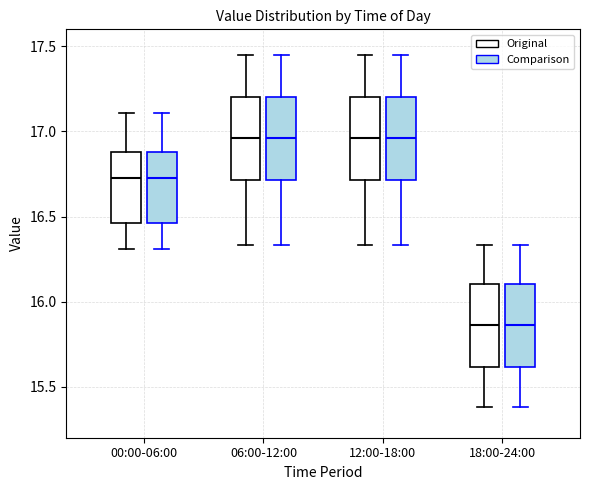

Reading left to right, read every box against the y-axis: the position of its median line, the range the box covers, and the ends of its whiskers. The values are not printed on the chart, so give them approximately, as read against the axis.

00:00-06:00 (Original): median 16.75, box 16.45 to 16.90, whiskers 16.30 to 17.10
00:00-06:00 (Comparison): median 16.75, box 16.45 to 16.90, whiskers 16.30 to 17.10
06:00-12:00 (Original): median 16.95, box 16.70 to 17.20, whiskers 16.35 to 17.45
06:00-12:00 (Comparison): median 16.95, box 16.70 to 17.20, whiskers 16.35 to 17.45
12:00-18:00 (Original): median 16.95, box 16.70 to 17.20, whiskers 16.35 to 17.45
12:00-18:00 (Comparison): median 16.95, box 16.70 to 17.20, whiskers 16.35 to 17.45
18:00-24:00 (Original): median 15.85, box 15.60 to 16.10, whiskers 15.40 to 16.35
18:00-24:00 (Comparison): median 15.85, box 15.60 to 16.10, whiskers 15.40 to 16.35